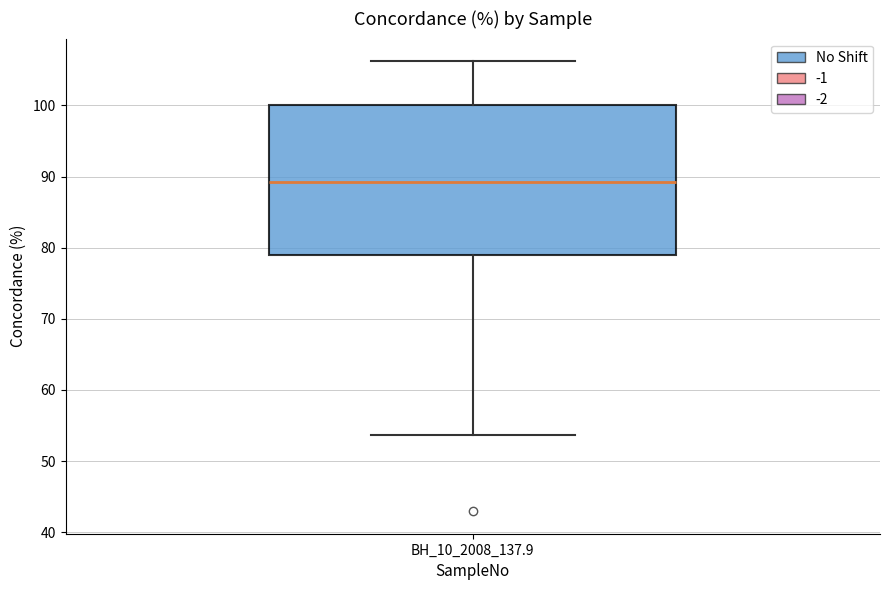

Read this box plot against the y-axis: the position of the median line, the range covered by the box, and the ends of both whiskers. The values are not printed on the chart, so give them approximately, as read against the axis.

median 89, box 79 to 100, whiskers 54 to 106